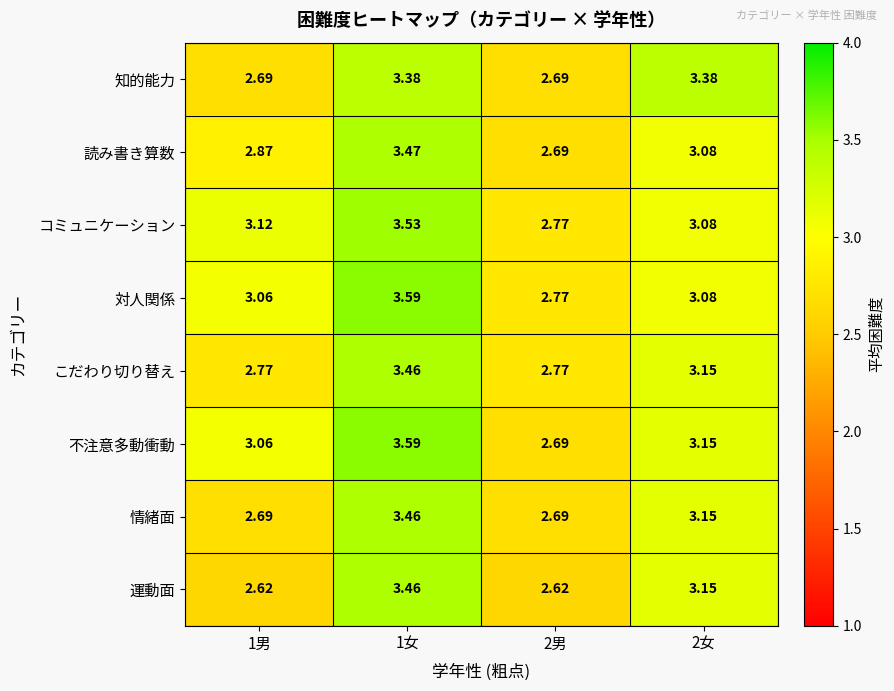

Which series has the widest spread of values?

不注意多動衝動